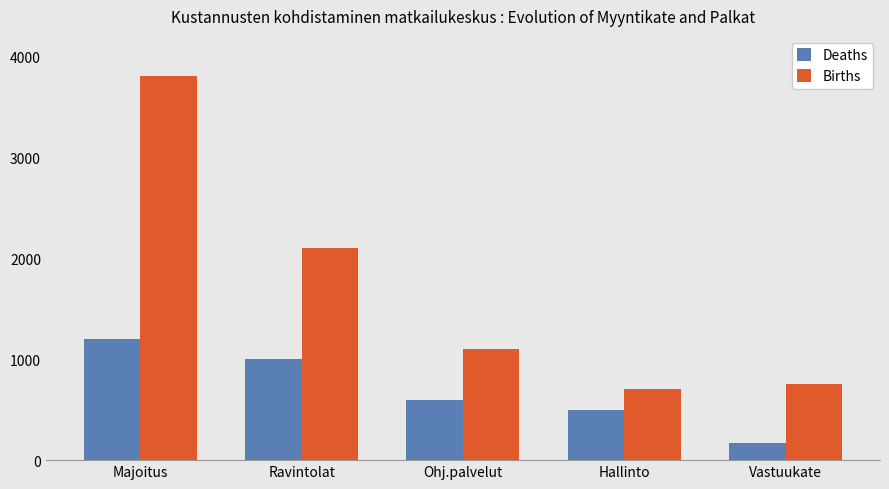

What is the label of the 2nd bar from the right?

Hallinto